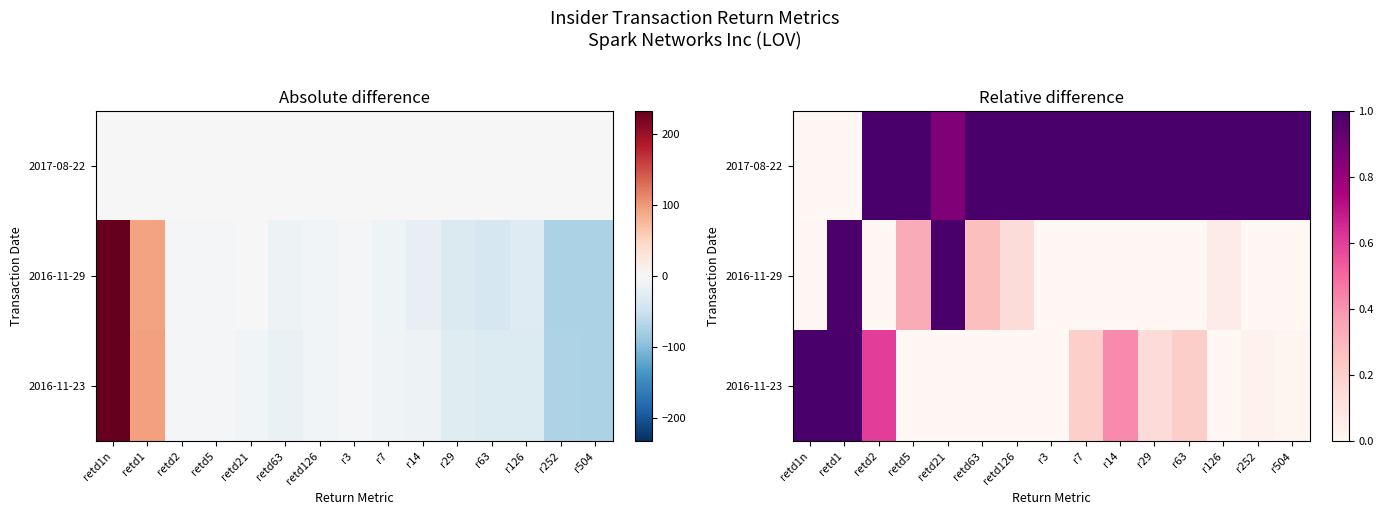

The 2016-11-29 series shows -0.5 at r63. True or false?

False